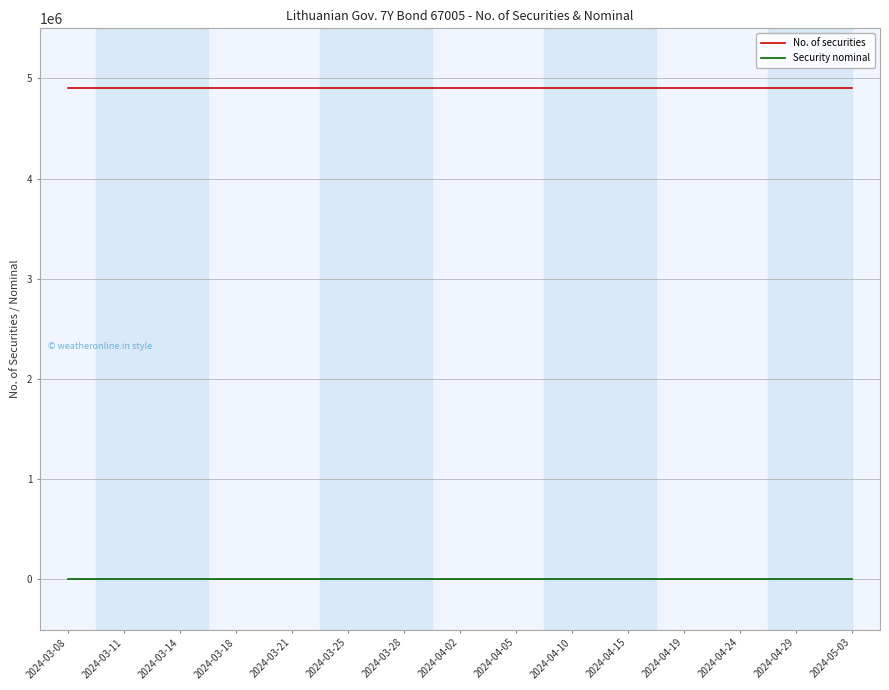

True or false: No. of securities has a value of 4900000 at 2024-04-24.

True